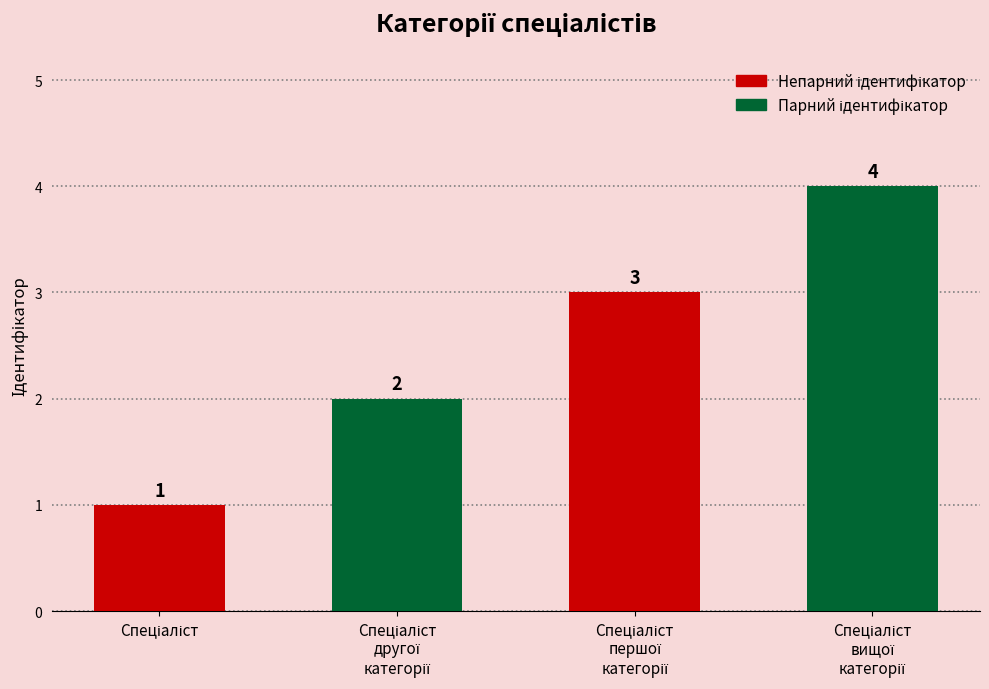

Count the values in the range 2 to 4.

3